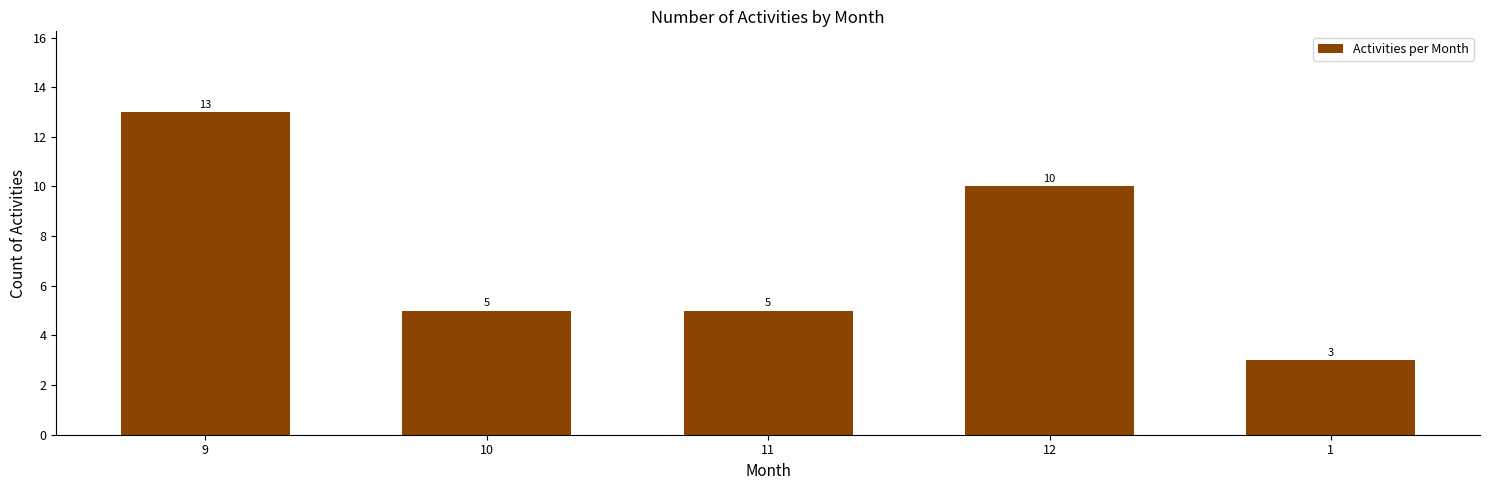

Reading right to left, transcribe all the data shown in this chart.

1=3	12=10	11=5	10=5	9=13